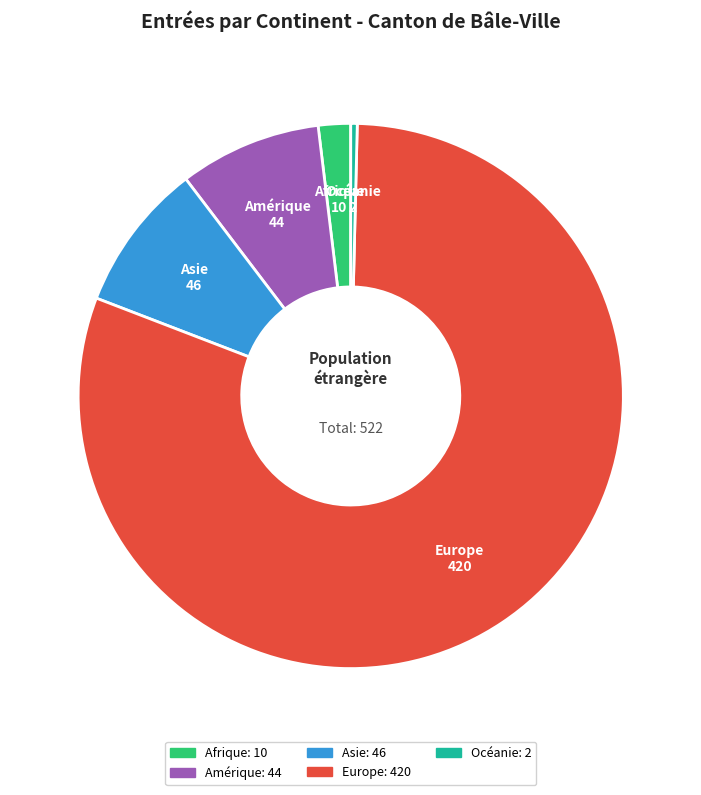

Count the number of slices in the pie.

5